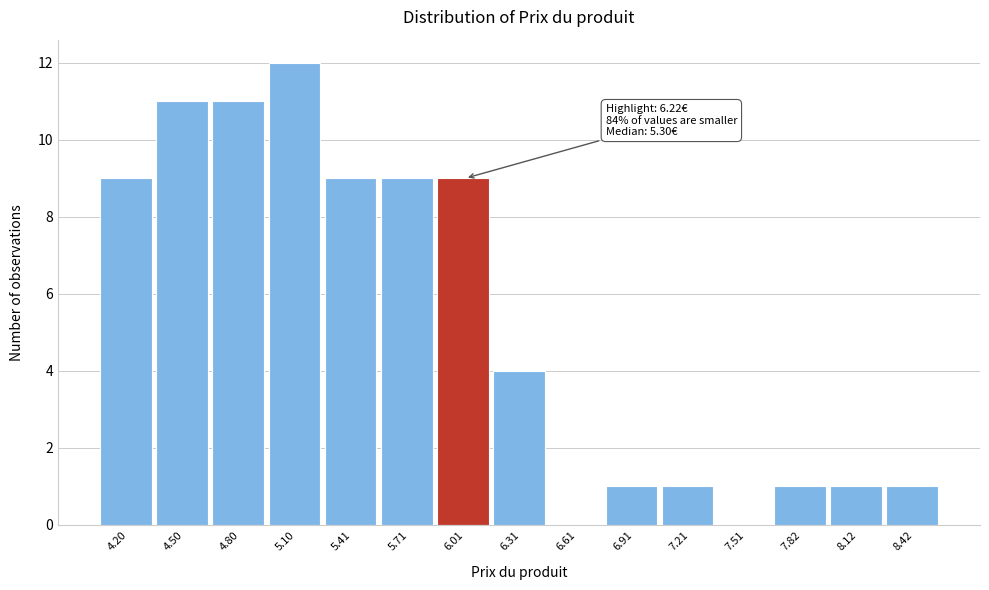

Reading left to right, what are all the values shown in this chart?

4.20=9	4.50=11	4.80=11	5.10=12	5.41=9	5.71=9	6.01=9	6.31=4	6.61=0	6.91=1	7.21=1	7.51=0	7.82=1	8.12=1	8.42=1